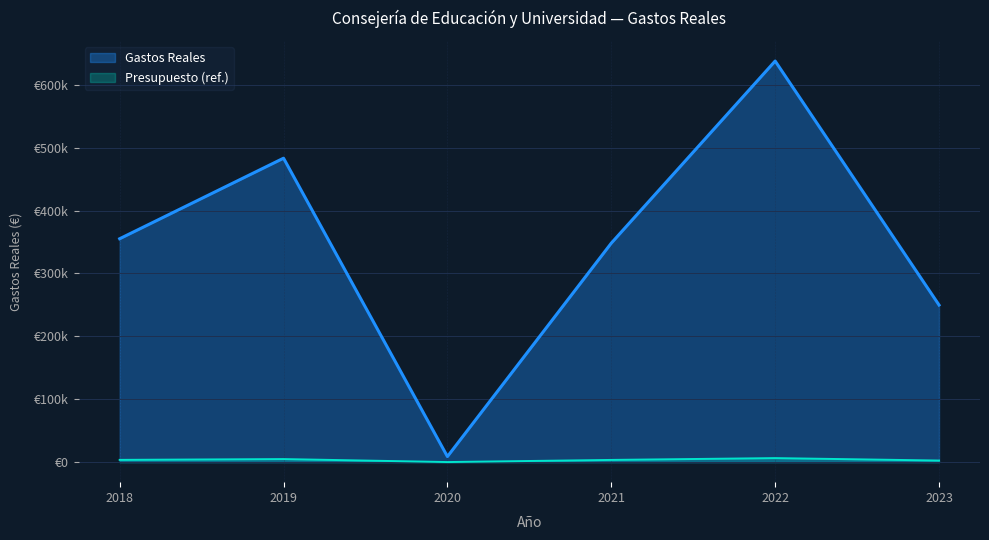

Does the chart display data point markers on the line(s)?

No